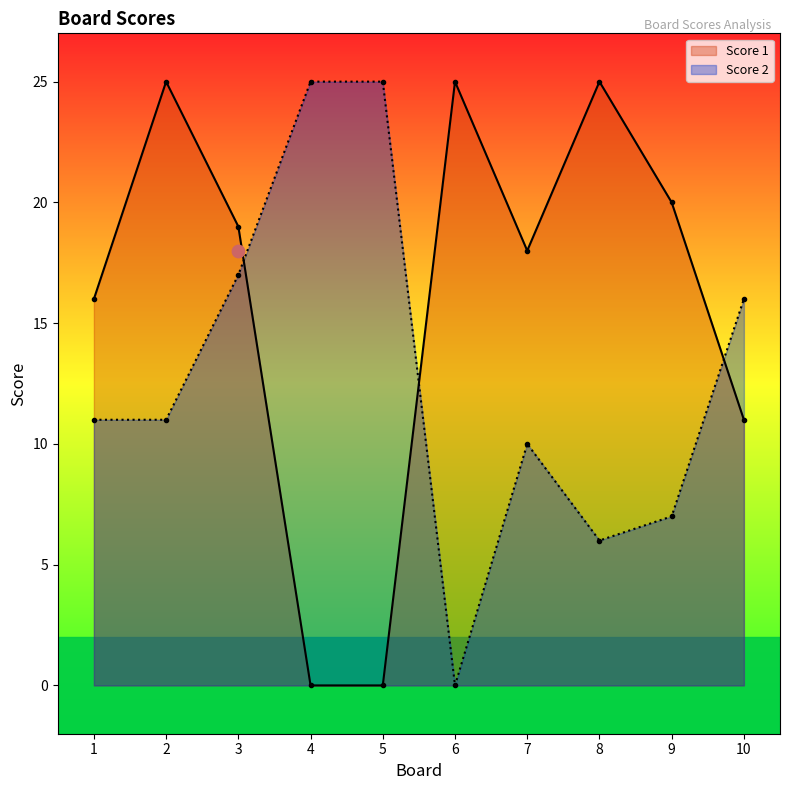

Which series has the largest Y range (max minus min)?

Score 1